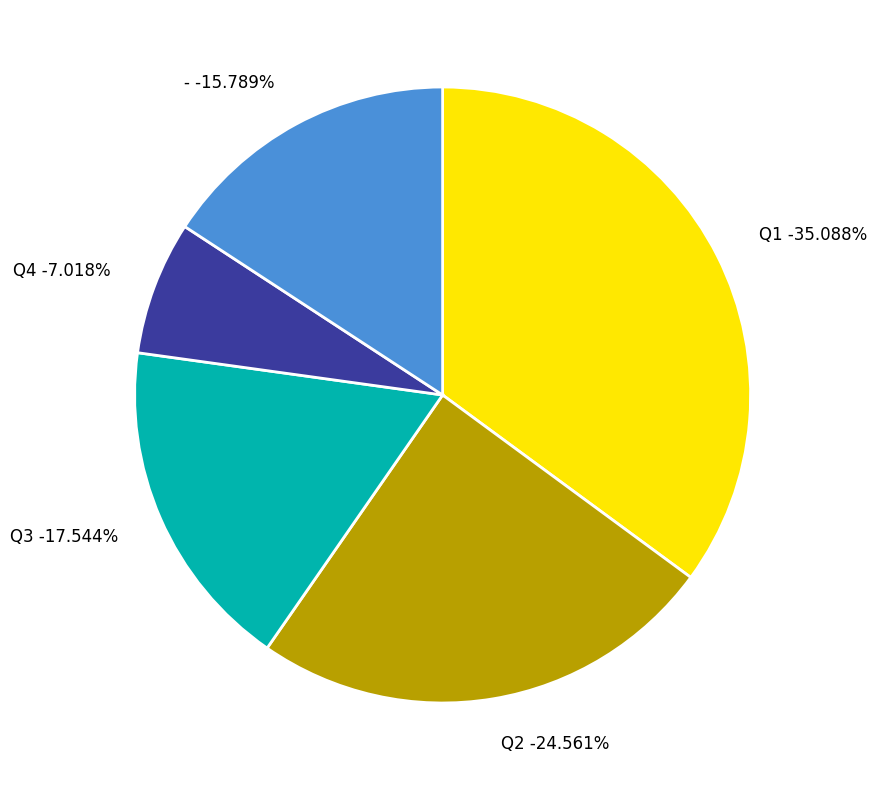

What is the total percentage of Q2 and Q4?

31.6%